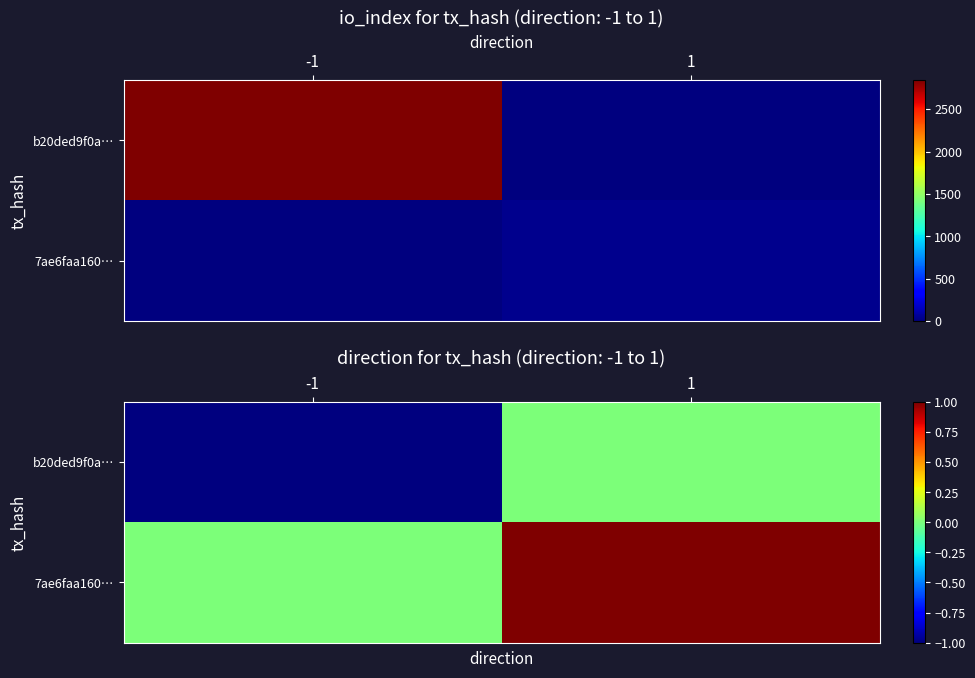

What is the sum of all b20ded9f0a… values?

-1